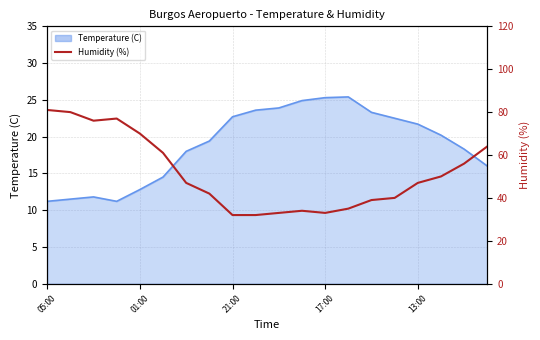

Is it true that the value at 9 is 15?

False